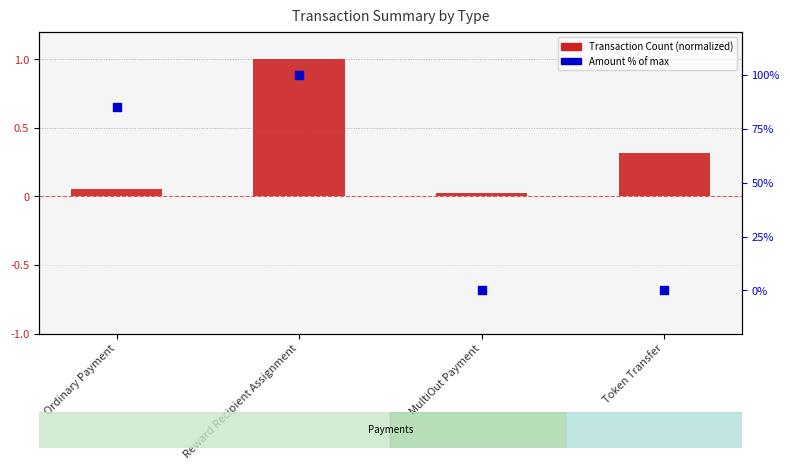

Which series contains the highest Y value?

Amount % of max